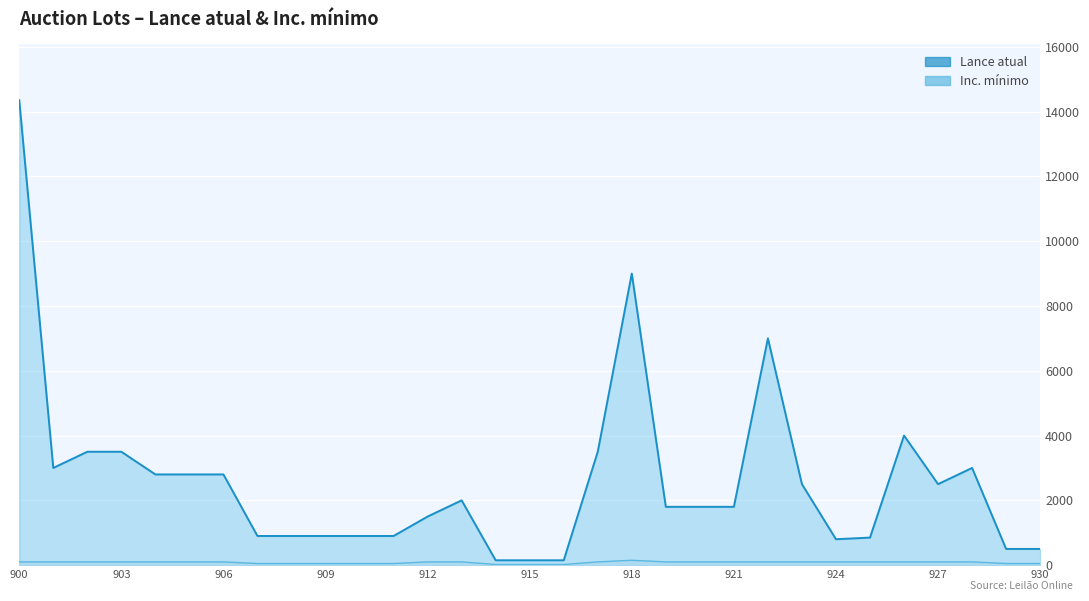

The value of Inc. mínimo at 912 is 169. True or false?

False